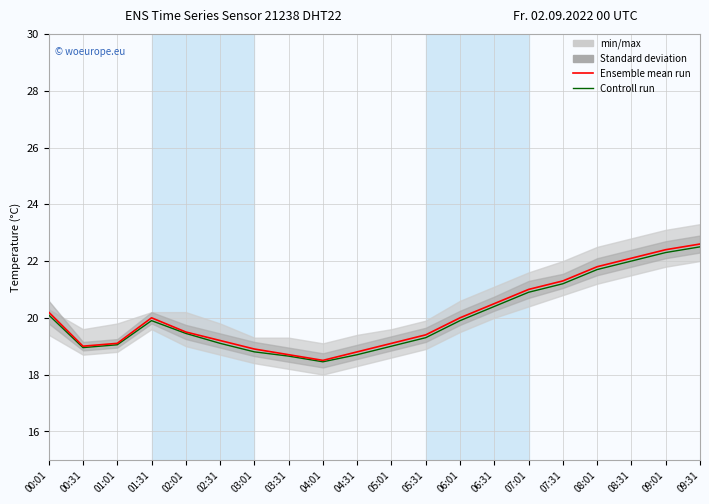

What is the label of the 2nd point from the right?

09:01